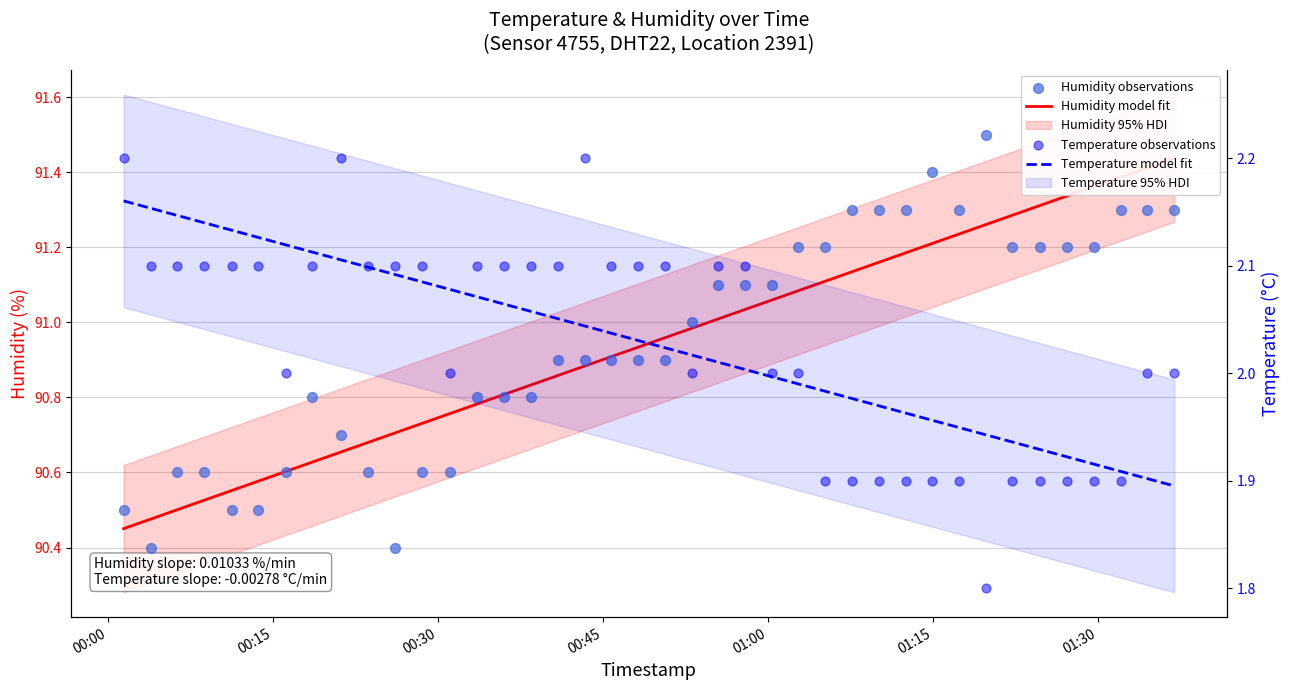

Is the value of Humidity model fit at 21 greater than the value of Temperature model fit at 27?

Yes